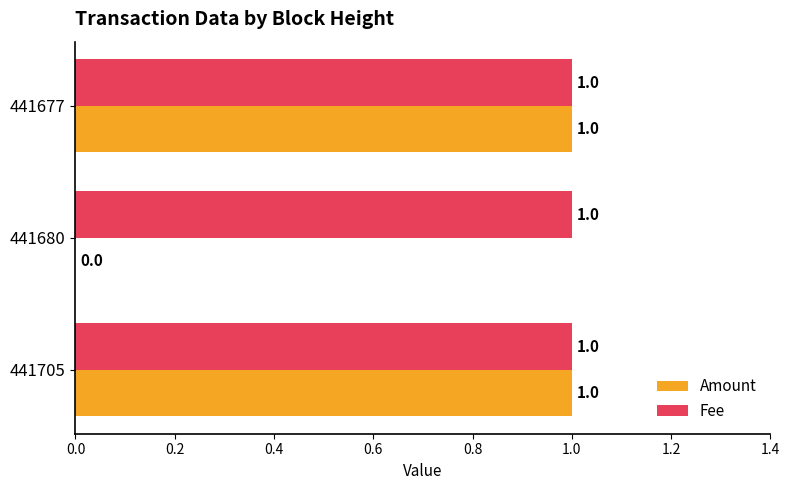

What is the sum of all Fee values?

3